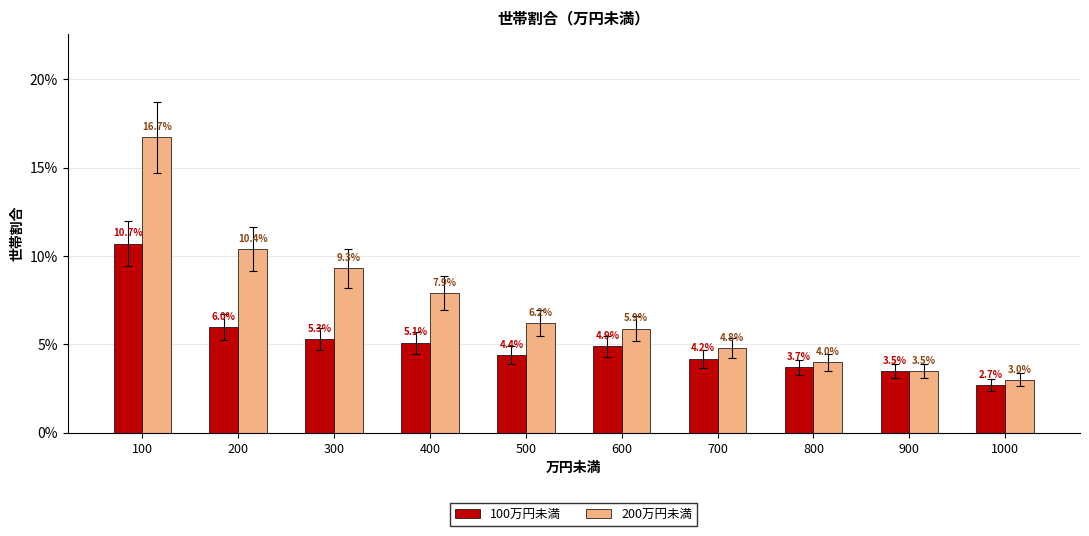

What is the total value across all series at 600?

0.1